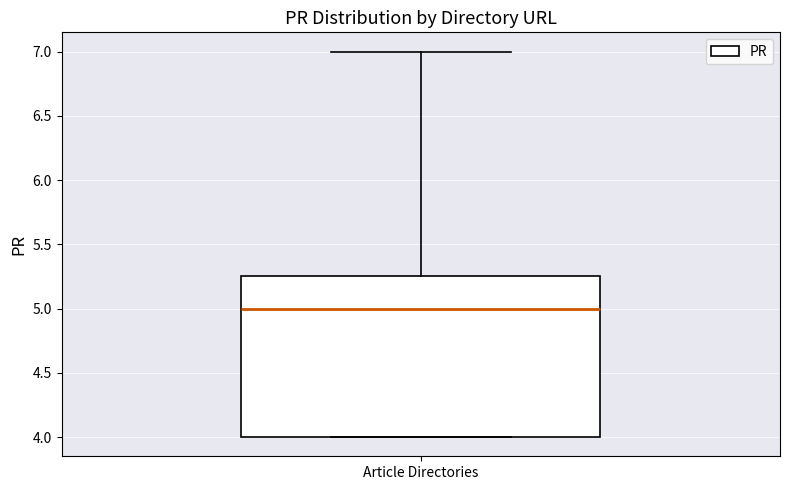

Transcribe this box plot: give where the median line is, the range the box spans, and where the two whiskers end, as read against the y-axis. The values are not printed on the chart, so give them approximately, as read against the axis.

median 5.00, box 4.00 to 5.25, whiskers 4.00 to 7.00